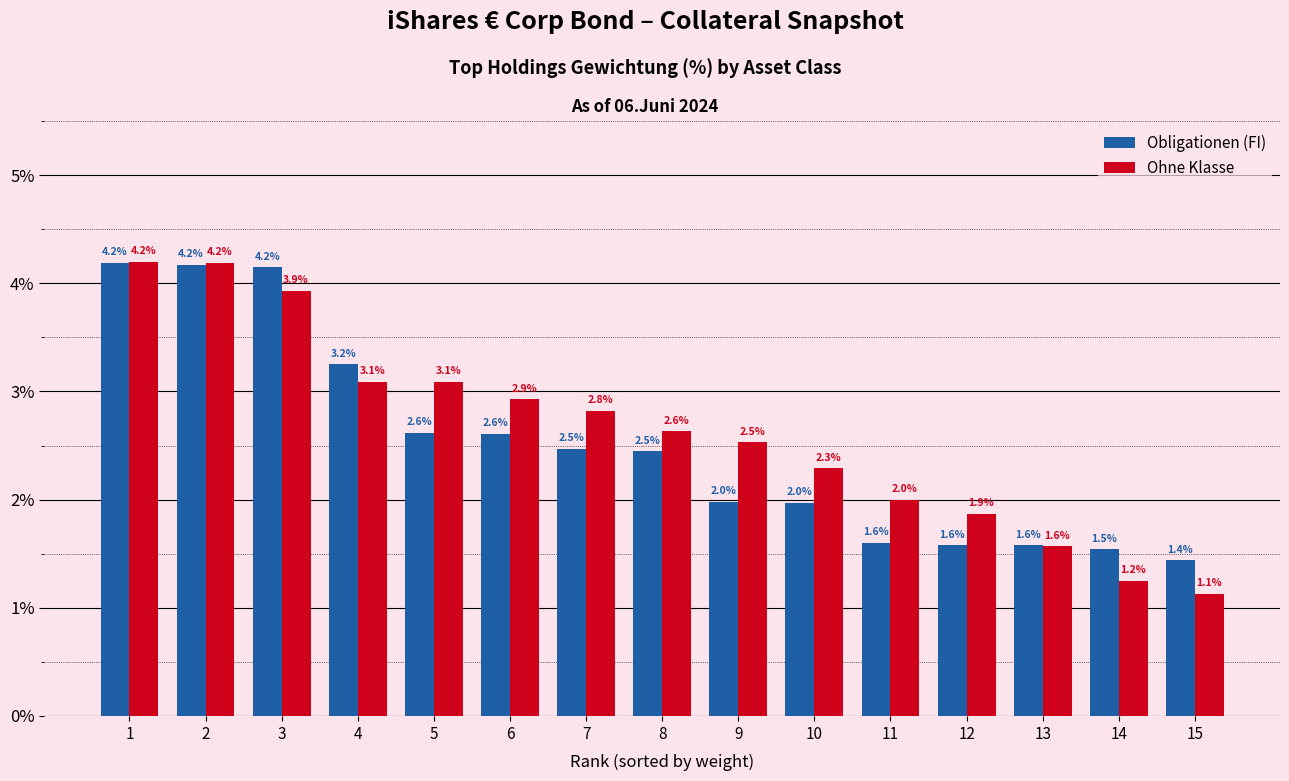

What are all the series names shown in the legend?

Obligationen (FI), Ohne Klasse